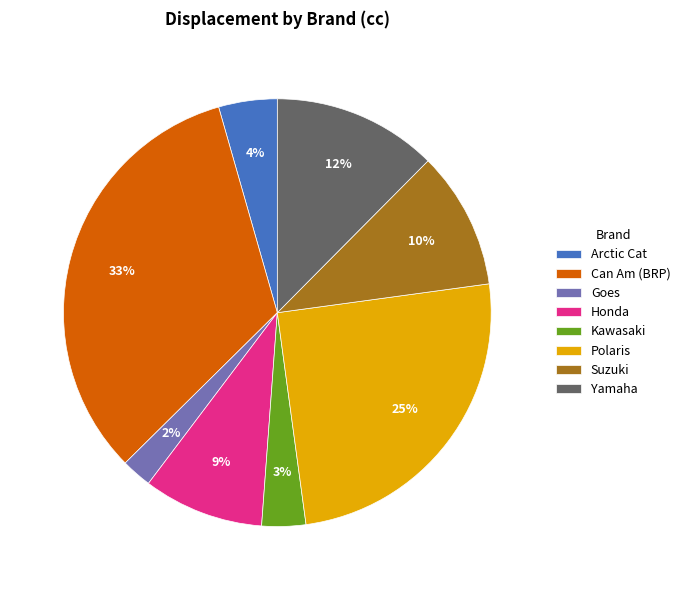

To the nearest percent, what is the average slice percentage?

12%